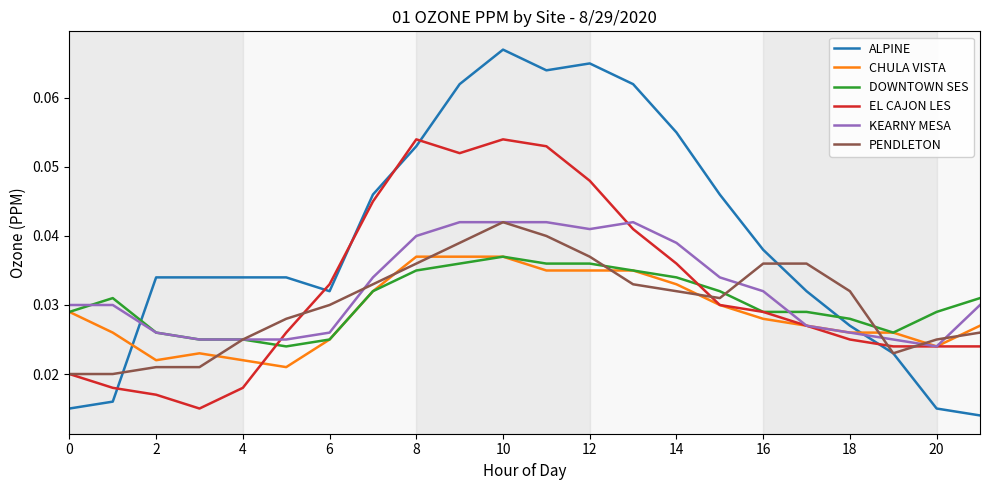

Which series has the largest total across all categories?

ALPINE